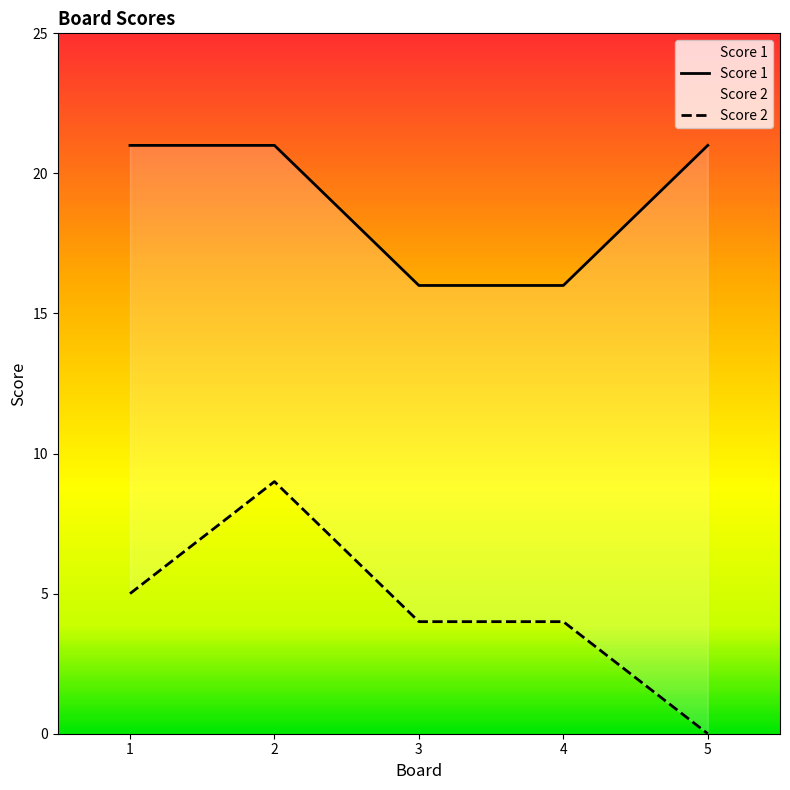

What are all the series names shown in the legend?

Score 1, Score 2